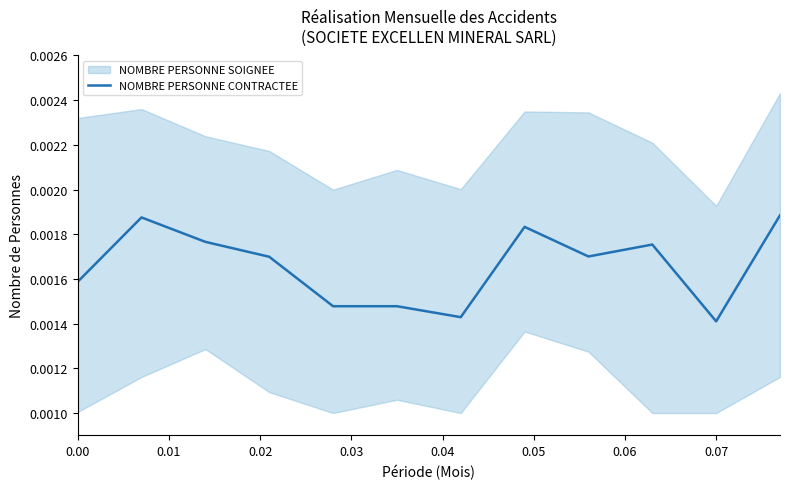

How many points are lower than both their immediate neighbors (excluding endpoints)?

3